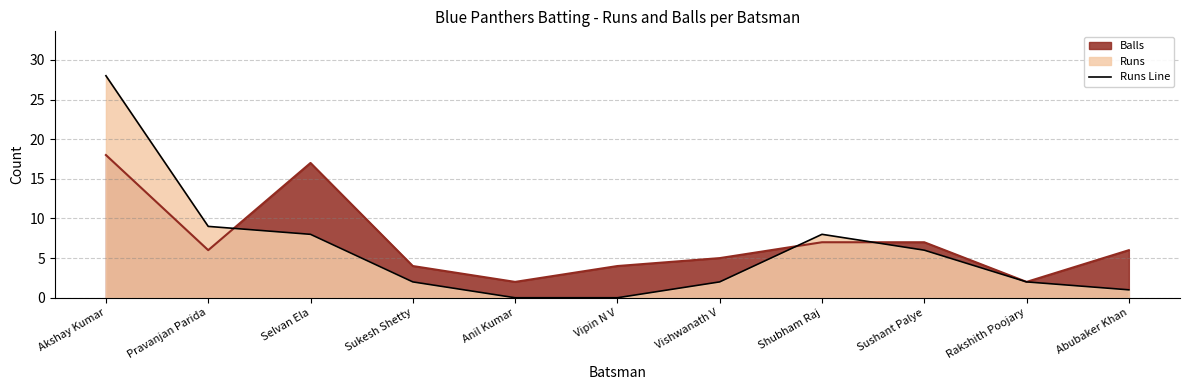

The chart shows a value of 2 at Vishwanath V. True or false?

True